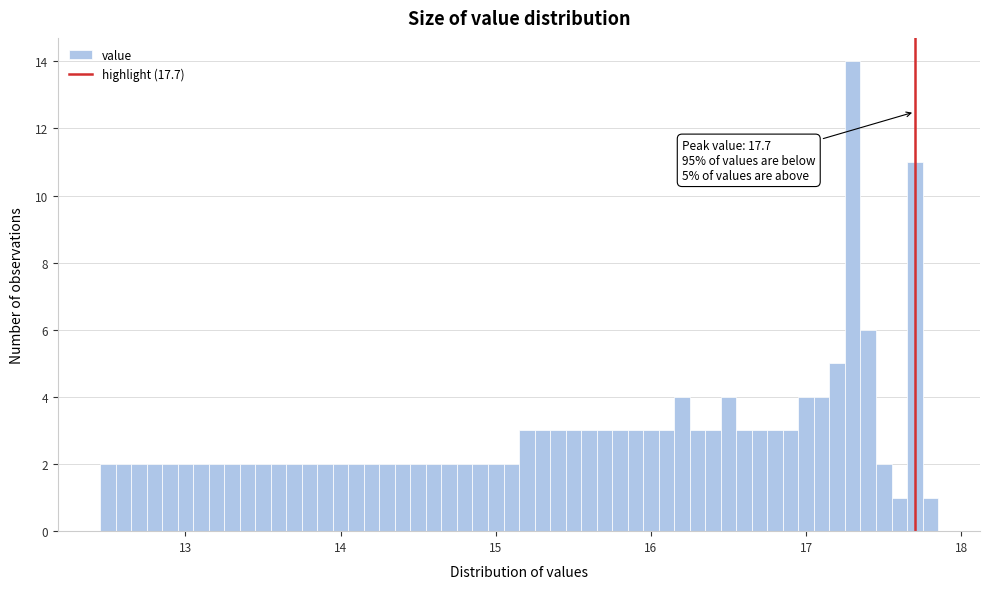

Read against the x-axis, roughly where is the centre of the tallest bar?

17.3